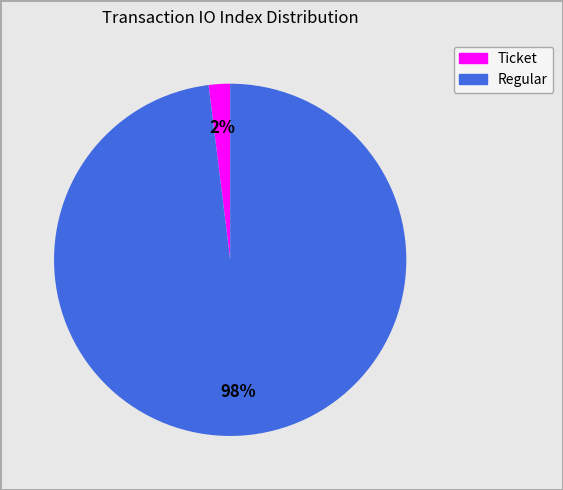

To the nearest percent, what is the average slice percentage?

50%